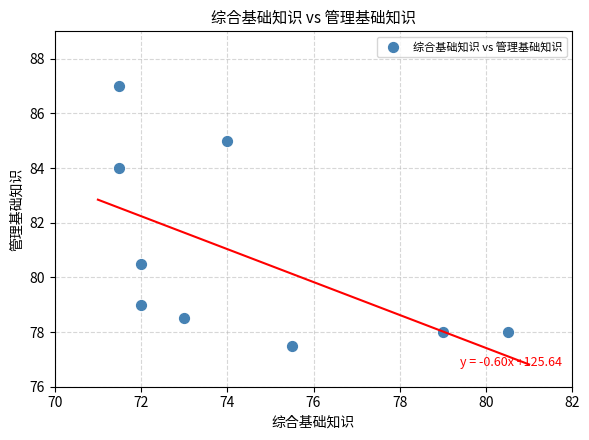

What is the average Y value?

80.8